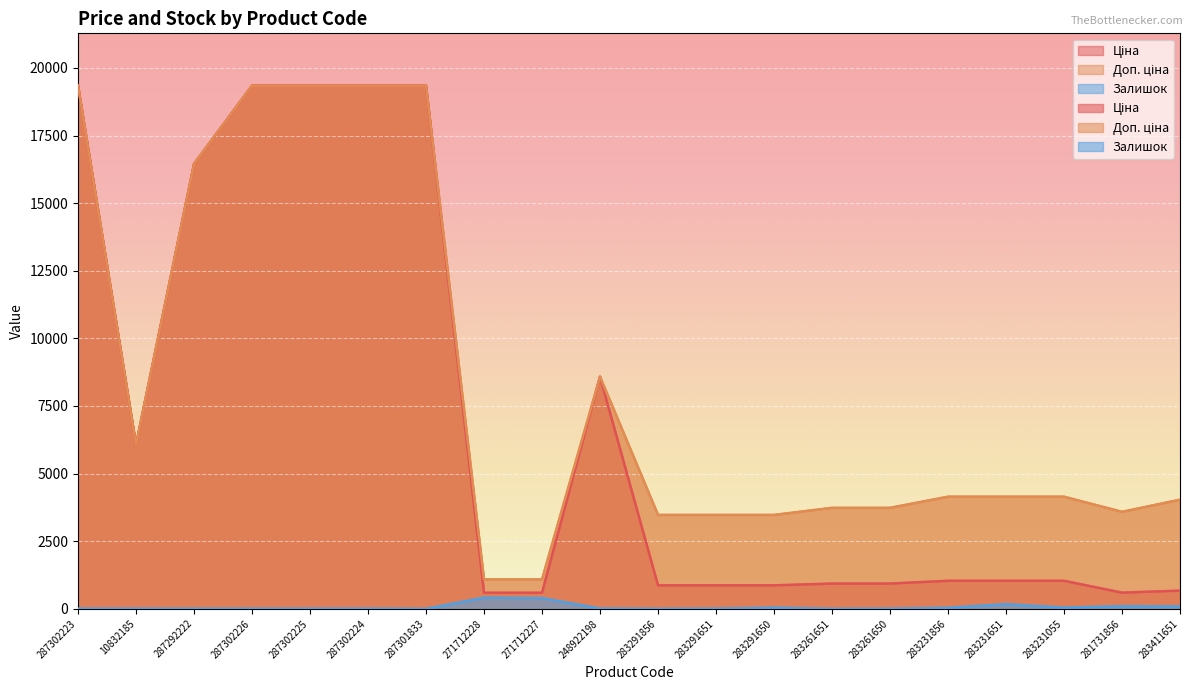

Rank the series by their maximum value, from lowest to highest.

Залишок, Ціна, Доп. ціна